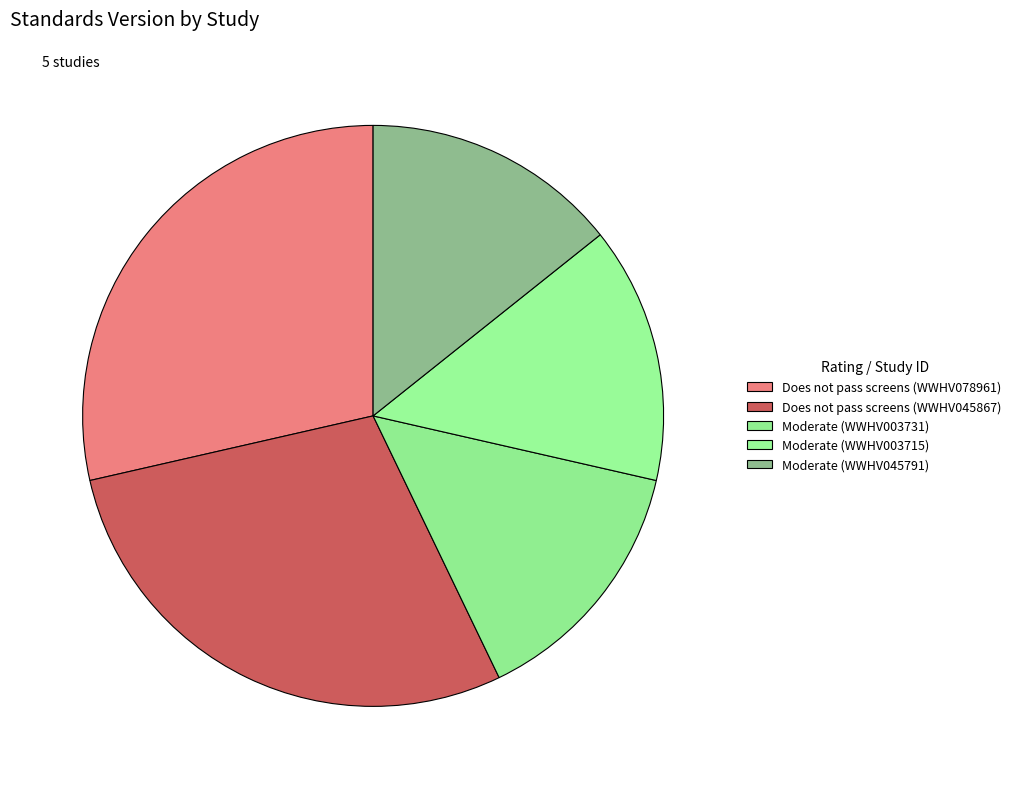

Count the number of slices in the pie.

5